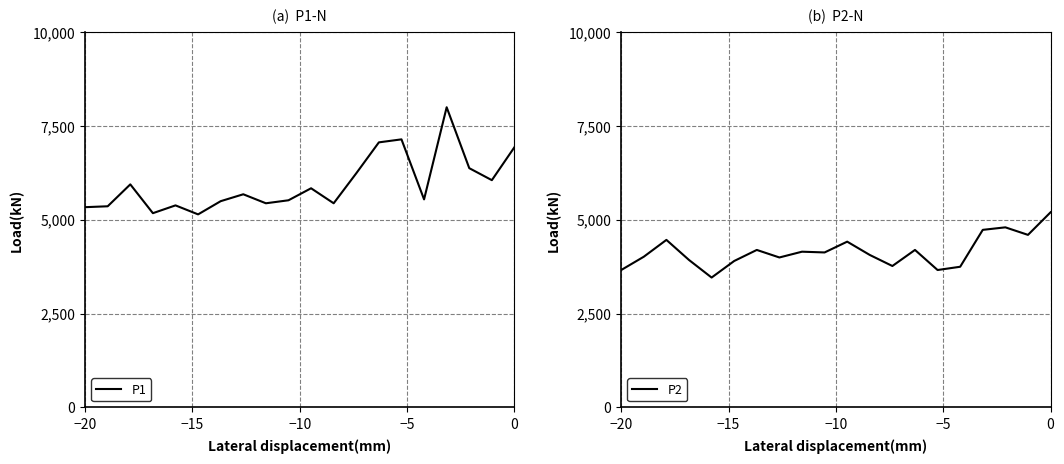

What is the lowest value of the P2 series?

3460.0